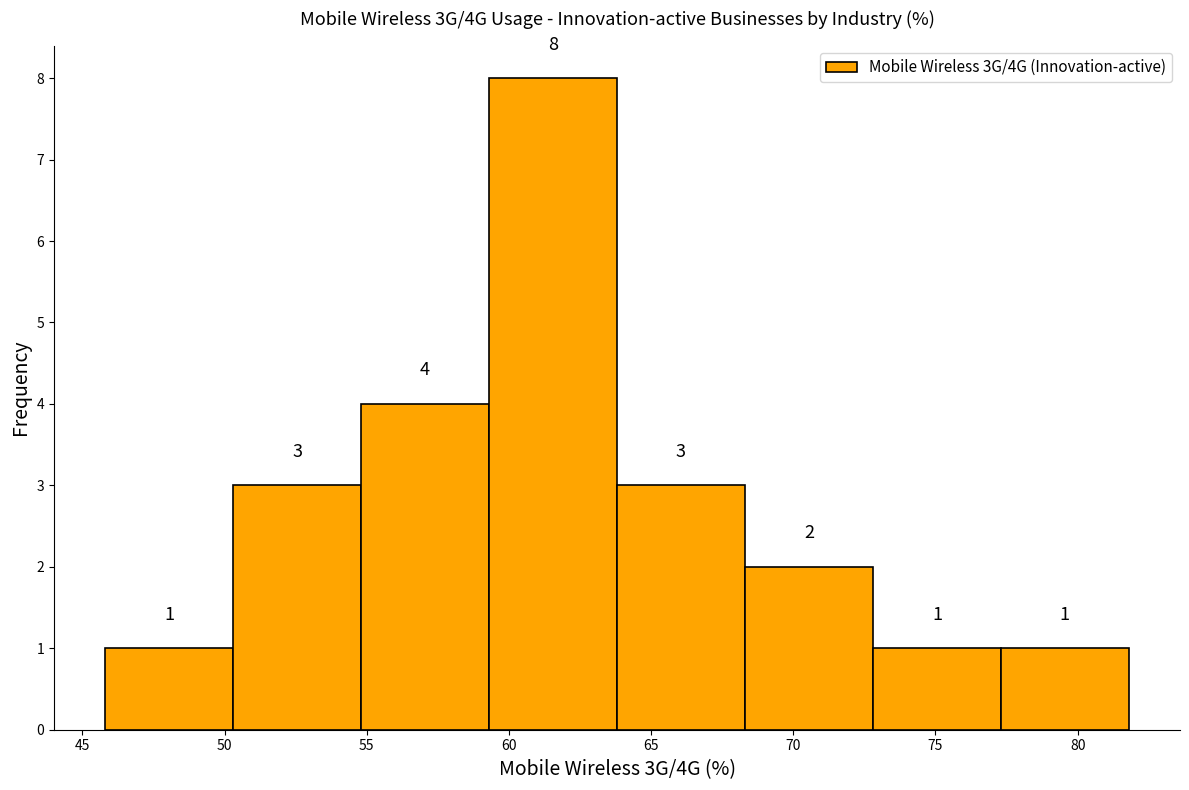

Reading left to right, transcribe this chart: for each bar, give the range it covers on the x-axis and its height. The bar edges are not printed on the chart, so give them approximately, as read against the axis.

45.8 to 50.3: 1
50.3 to 54.8: 3
54.8 to 59.3: 4
59.3 to 63.8: 8
63.8 to 68.3: 3
68.3 to 72.8: 2
72.8 to 77.3: 1
77.3 to 81.8: 1